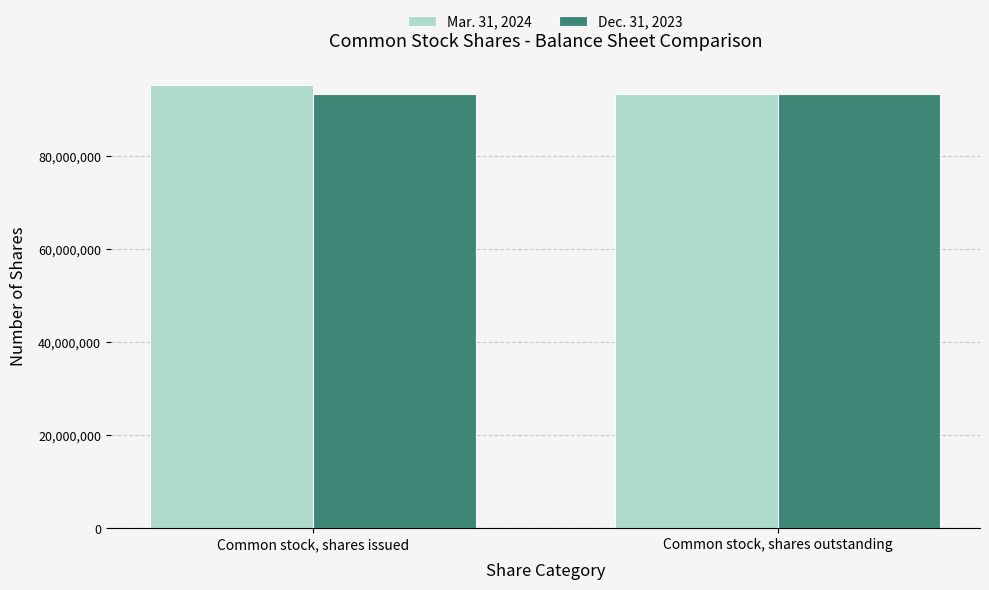

What is the label of the 1st bar from the left?

Common stock, shares issued